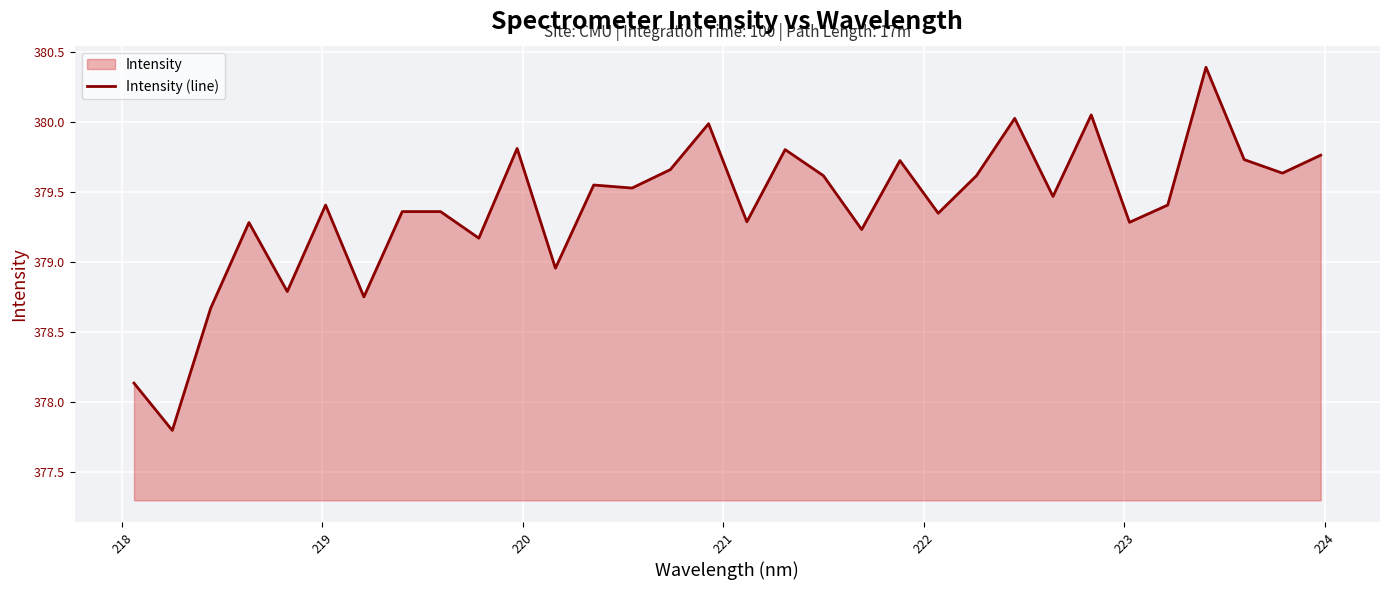

What is the smallest value displayed?

377.8